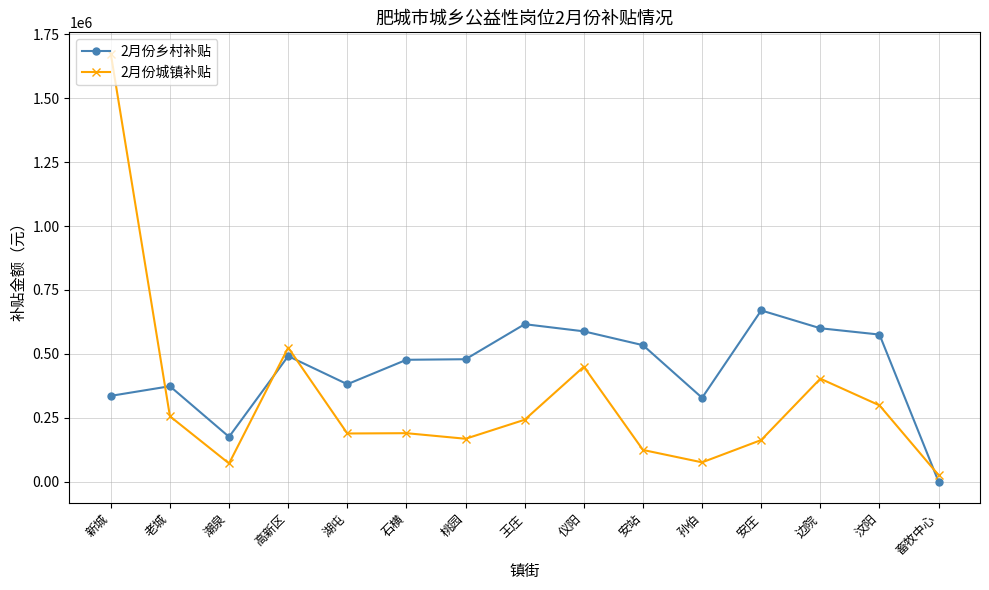

How many positive values does the 2月份乡村补贴 series have?

14